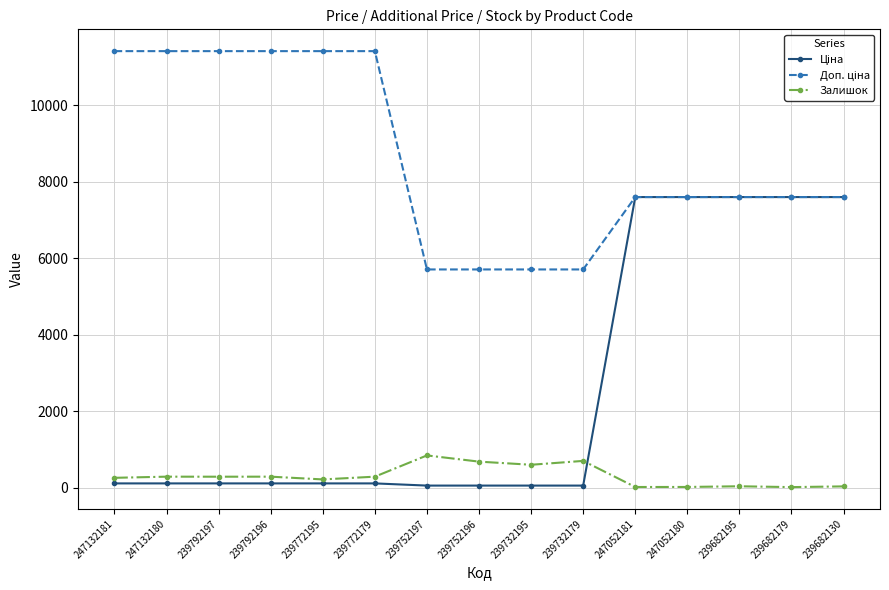

Is it true that Залишок equals 21.0 at 247052180?

True